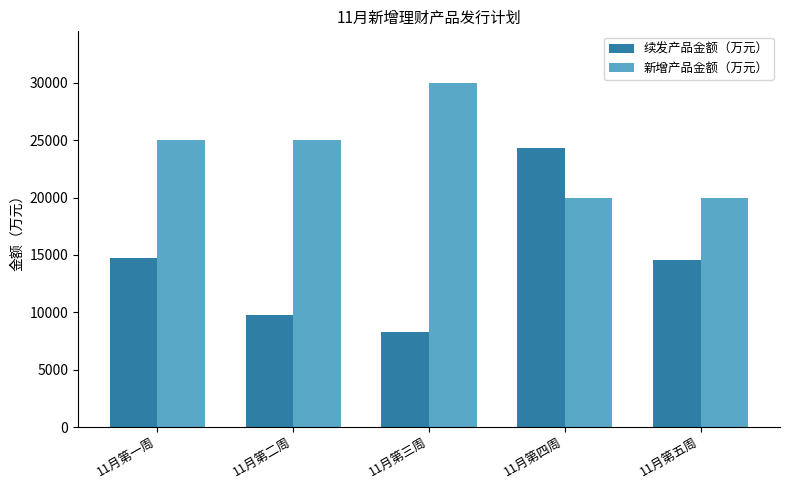

What is the sum of the 新增产品金额（万元） values at 11月第一周 and 11月第三周?

55000